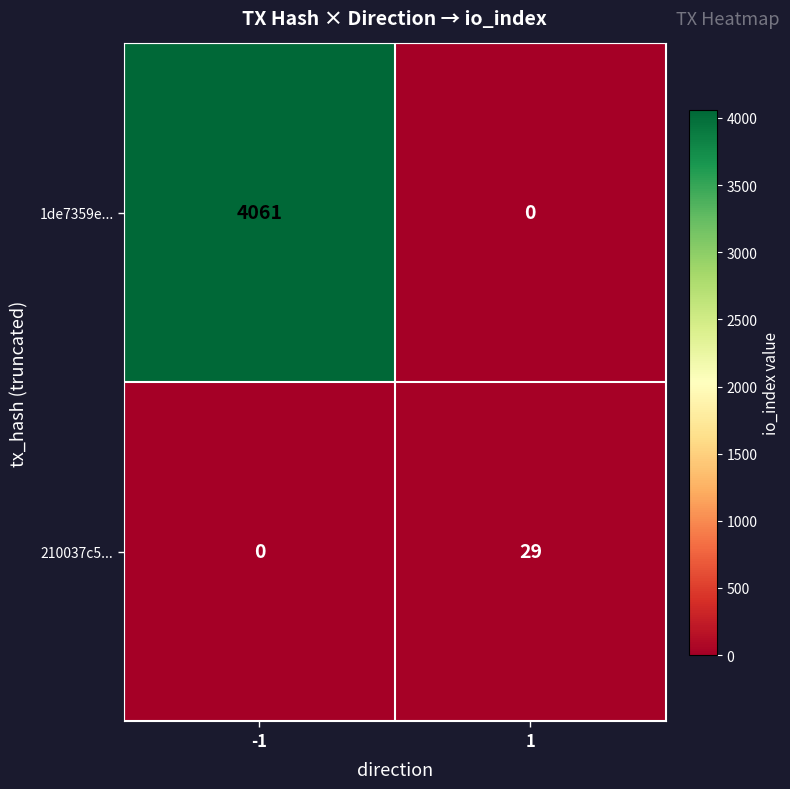

List the series in order of their overall mean, lowest first.

210037c5..., 1de7359e...